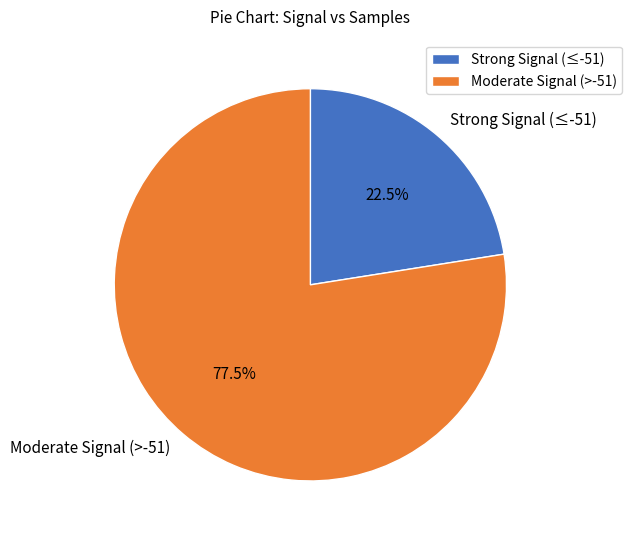

Which slice is the largest?

Moderate Signal (>-51)